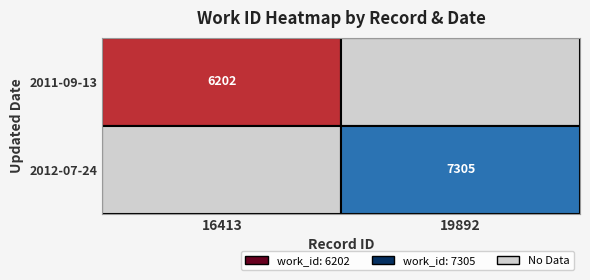

True or false: 2012-07-24 has a value of 10046 at 19892.

False